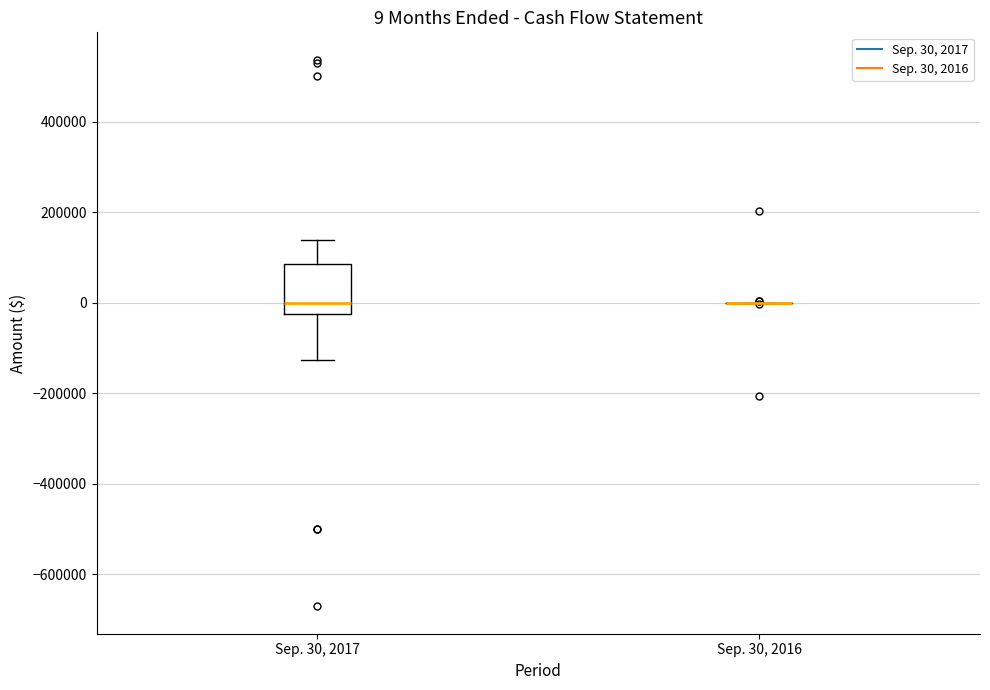

Which box is the tallest, from its lower edge to its upper edge?

Sep. 30, 2017